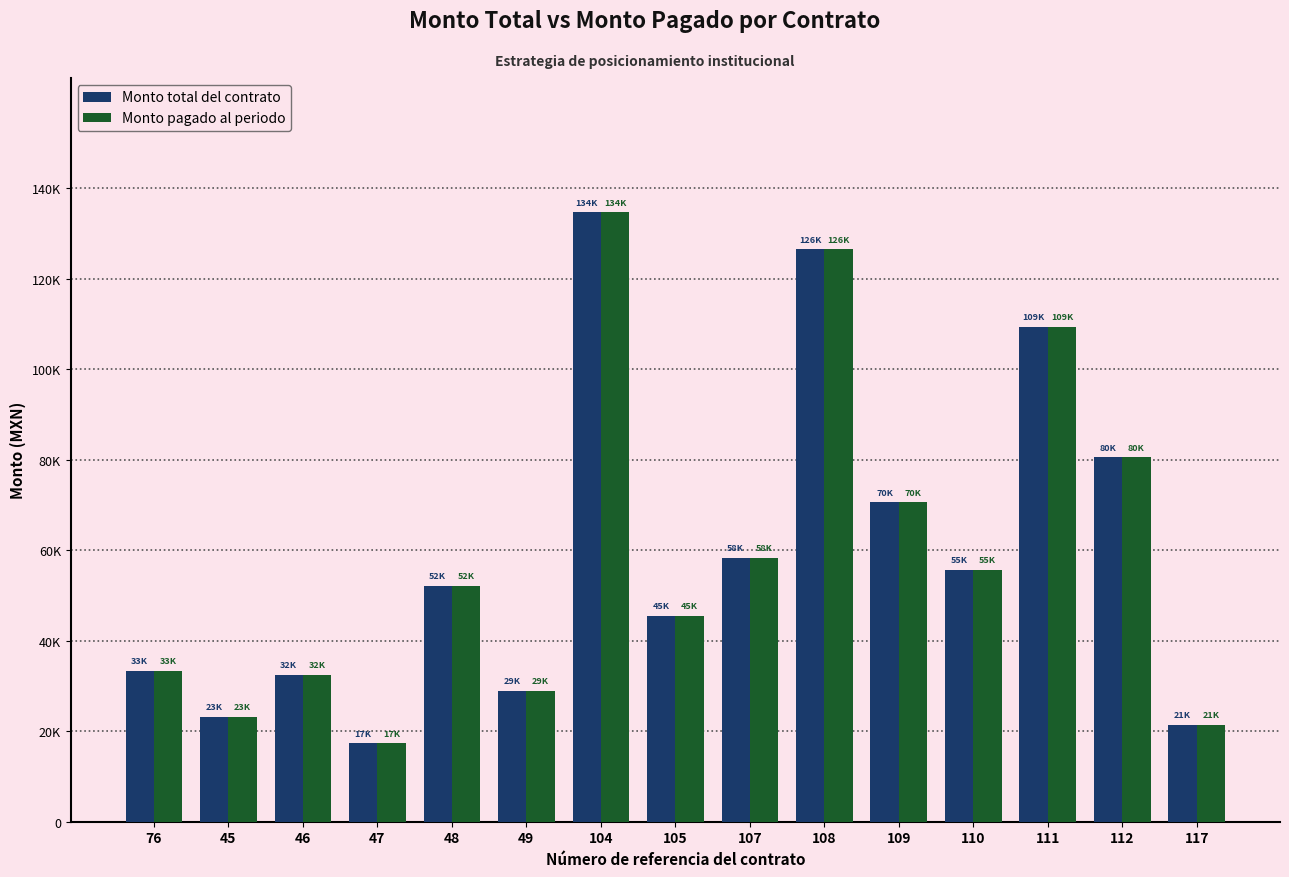

What are all the series names shown in the legend?

Monto total del contrato, Monto pagado al periodo